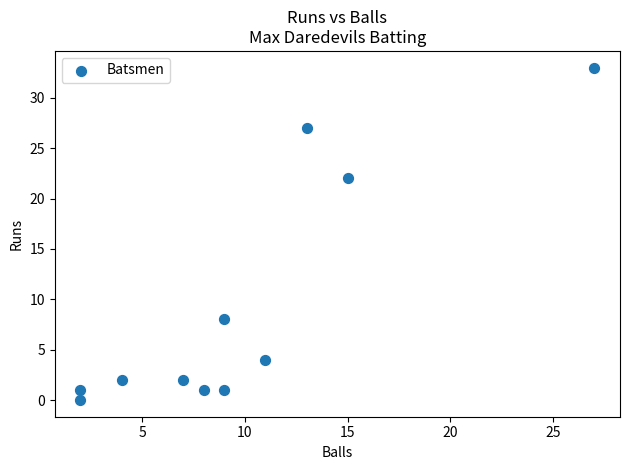

What Y value in the scatter plot is closest to 16?

22